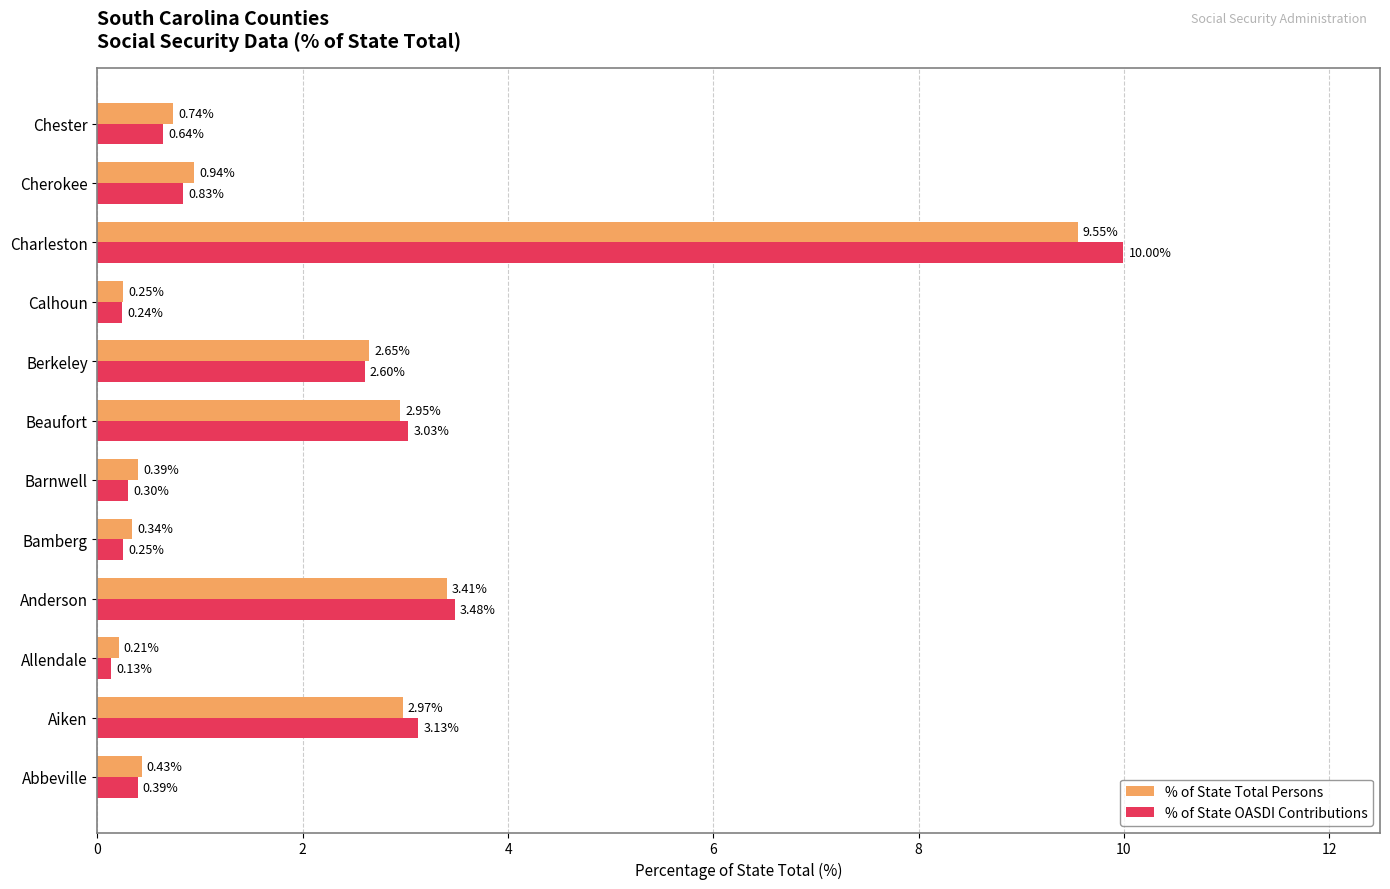

At which category does the chart reach its minimum across all series?

Allendale